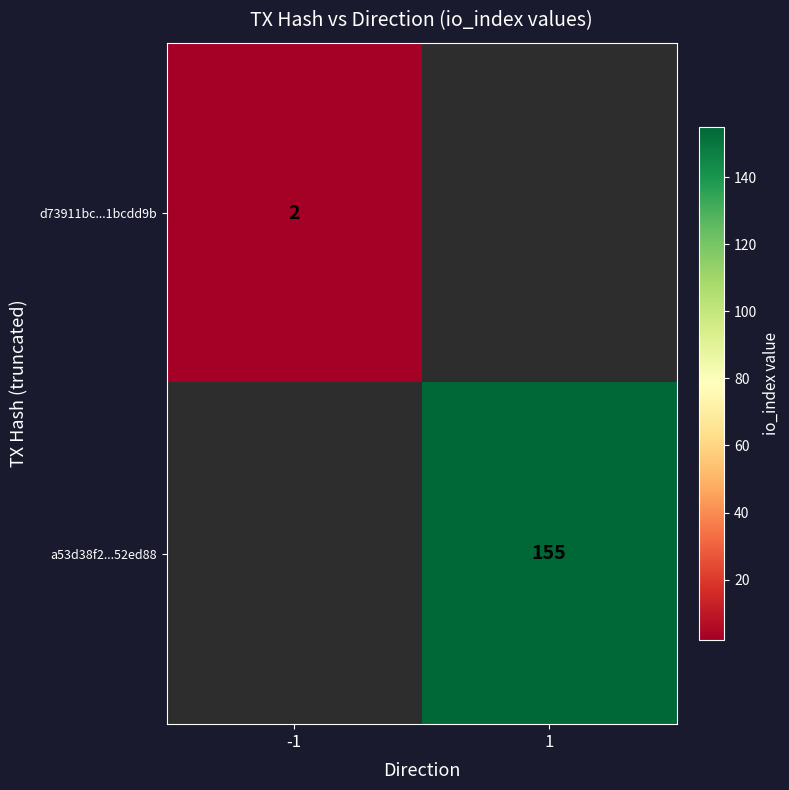

True or false: a53d38f2...52ed88 has a value of 155 at 1.

True